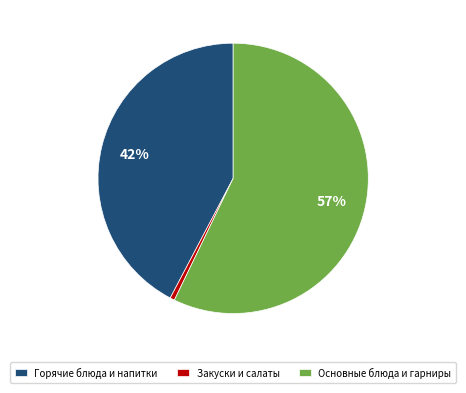

The Основные блюда и гарниры slice represents 57% of the pie. True or false?

True